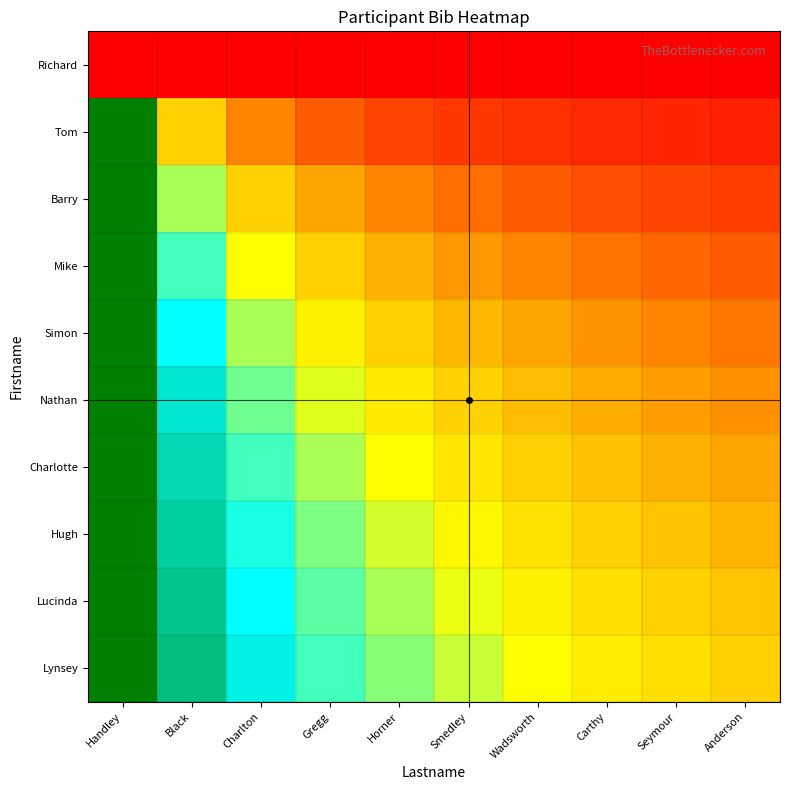

Reading left to right, list all the values displayed in this chart.

Richard: Handley=0.0	Black=0.0	Charlton=0.0	Gregg=0.0	Horner=0.0	Smedley=0.0	Wadsworth=0.0	Carthy=0.0	Seymour=0.0	Anderson=0.0
Tom: Handley=1.0	Black=0.5	Charlton=0.3	Gregg=0.2	Horner=0.2	Smedley=0.2	Wadsworth=0.1	Carthy=0.1	Seymour=0.1	Anderson=0.1
Barry: Handley=1.0	Black=0.7	Charlton=0.5	Gregg=0.4	Horner=0.3	Smedley=0.3	Wadsworth=0.2	Carthy=0.2	Seymour=0.2	Anderson=0.2
Mike: Handley=1.0	Black=0.7	Charlton=0.6	Gregg=0.5	Horner=0.4	Smedley=0.4	Wadsworth=0.3	Carthy=0.3	Seymour=0.3	Anderson=0.2
Simon: Handley=1.0	Black=0.8	Charlton=0.7	Gregg=0.6	Horner=0.5	Smedley=0.4	Wadsworth=0.4	Carthy=0.4	Seymour=0.3	Anderson=0.3
Nathan: Handley=1.0	Black=0.8	Charlton=0.7	Gregg=0.6	Horner=0.6	Smedley=0.5	Wadsworth=0.5	Carthy=0.4	Seymour=0.4	Anderson=0.4
Charlotte: Handley=1.0	Black=0.9	Charlton=0.7	Gregg=0.7	Horner=0.6	Smedley=0.5	Wadsworth=0.5	Carthy=0.5	Seymour=0.4	Anderson=0.4
Hugh: Handley=1.0	Black=0.9	Charlton=0.8	Gregg=0.7	Horner=0.6	Smedley=0.6	Wadsworth=0.5	Carthy=0.5	Seymour=0.5	Anderson=0.4
Lucinda: Handley=1.0	Black=0.9	Charlton=0.8	Gregg=0.7	Horner=0.7	Smedley=0.6	Wadsworth=0.6	Carthy=0.5	Seymour=0.5	Anderson=0.5
Lynsey: Handley=1.0	Black=0.9	Charlton=0.8	Gregg=0.7	Horner=0.7	Smedley=0.6	Wadsworth=0.6	Carthy=0.6	Seymour=0.5	Anderson=0.5